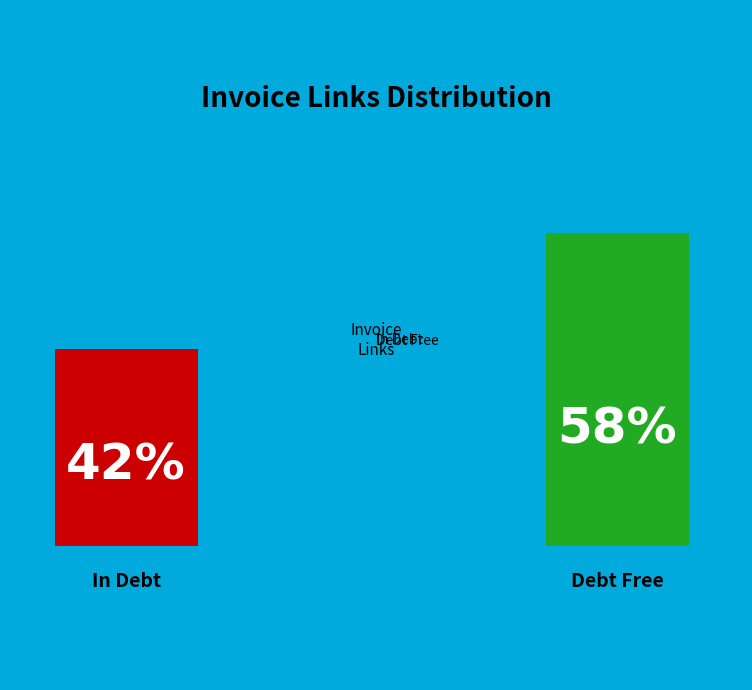

Which has a higher value, In Debt or Debt Free?

Debt Free